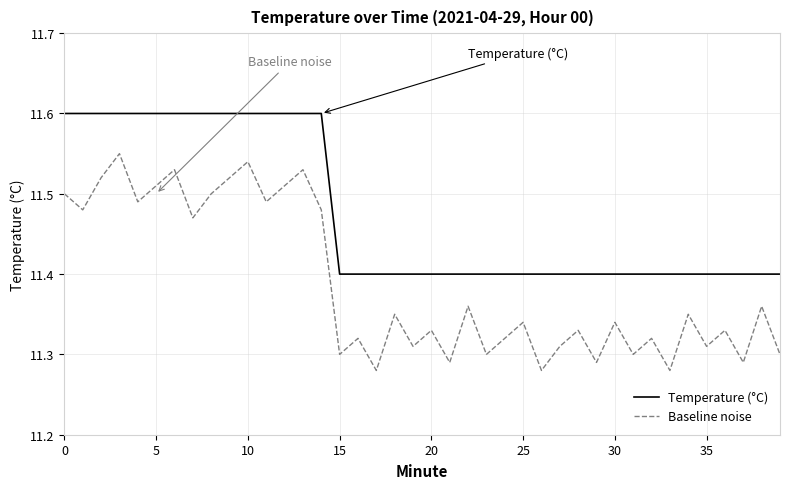

Which series has the largest total across all categories?

Temperature (°C)